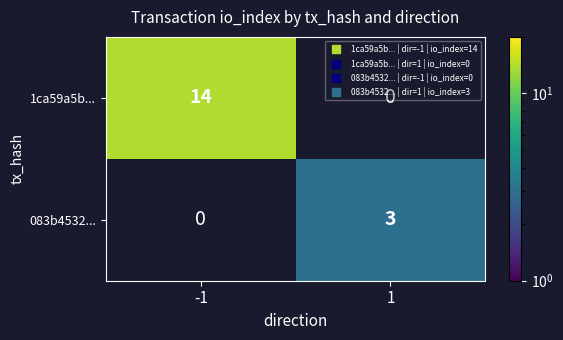

The 1ca59a5b... series shows 24.1 at -1. True or false?

False